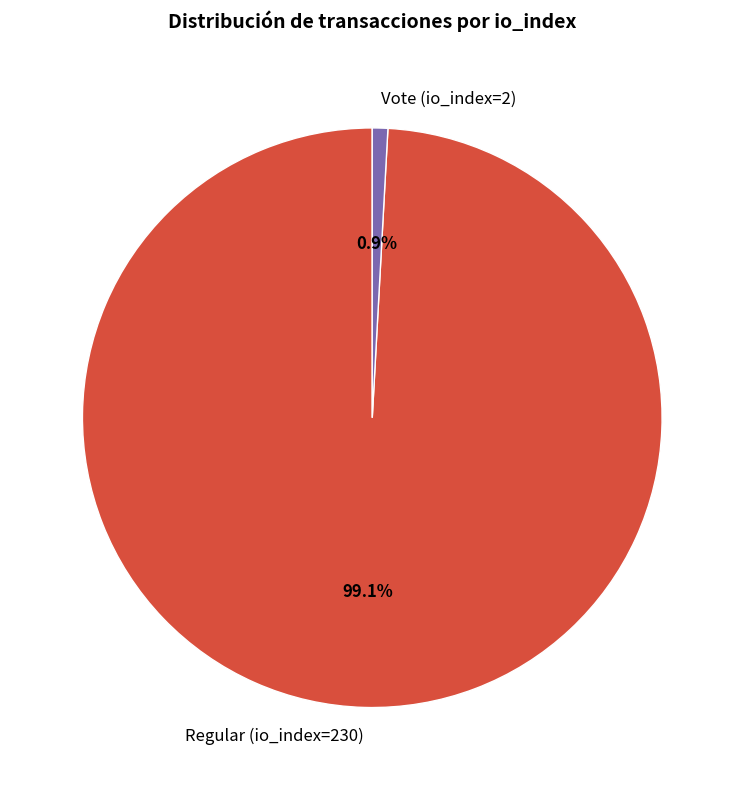

How many slices are in this pie chart?

2